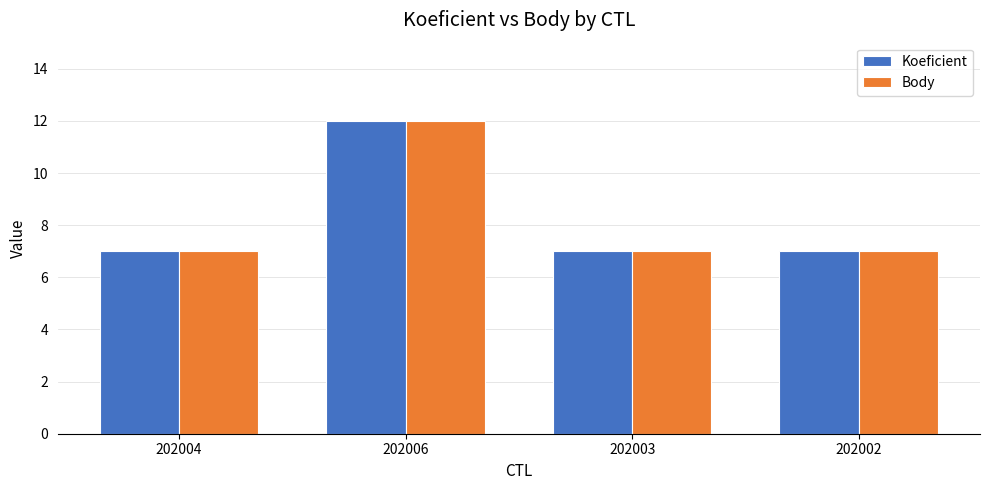

True or false: Body has a value of 7 at 202002.

True